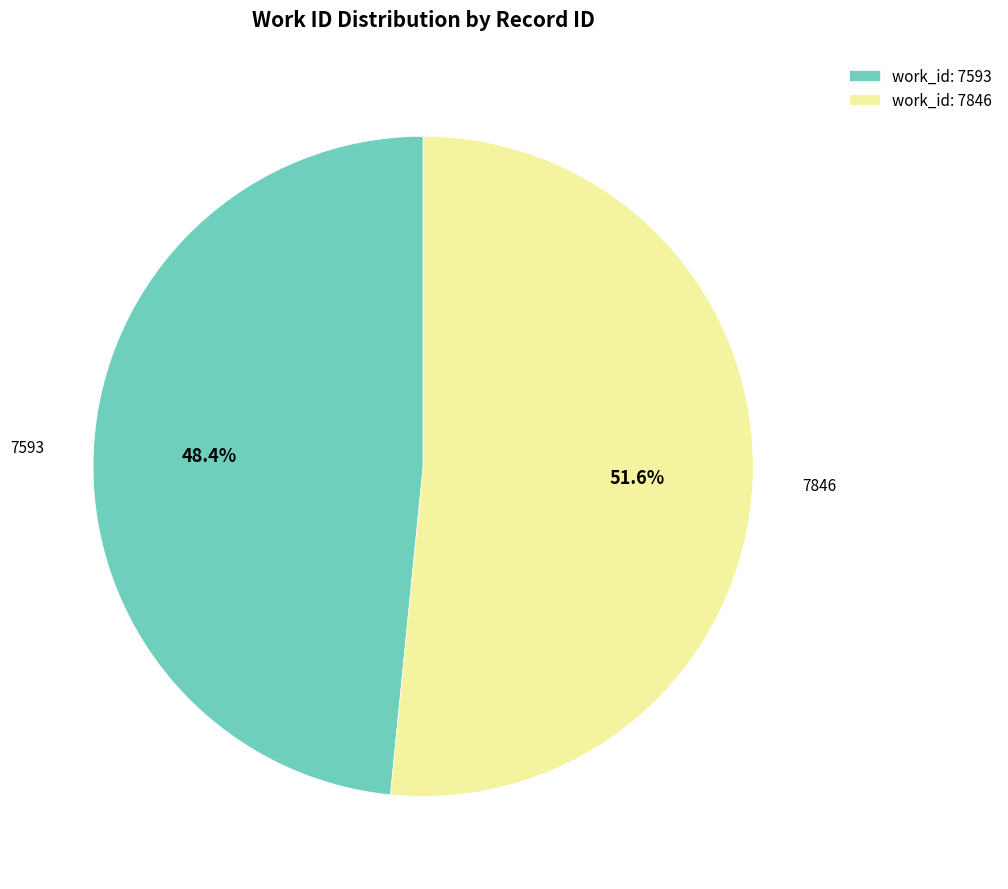

Does work_id: 7593 account for over 50% of the chart?

No